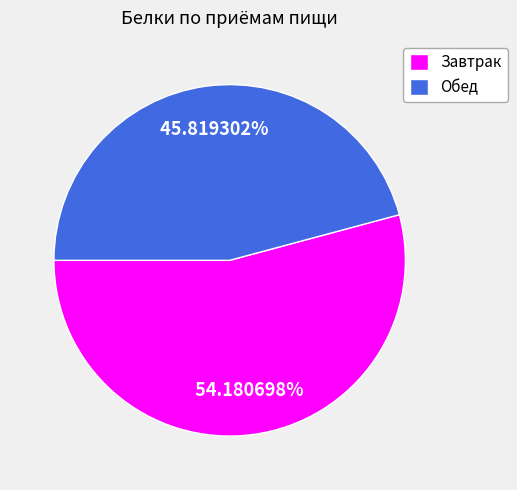

How many slices are in this pie chart?

2